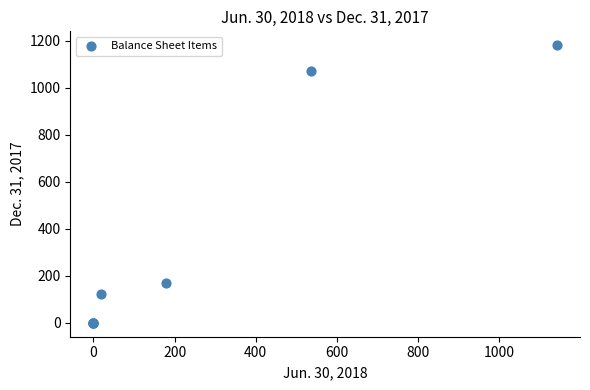

What Y value in the scatter plot is closest to 591?

170.0